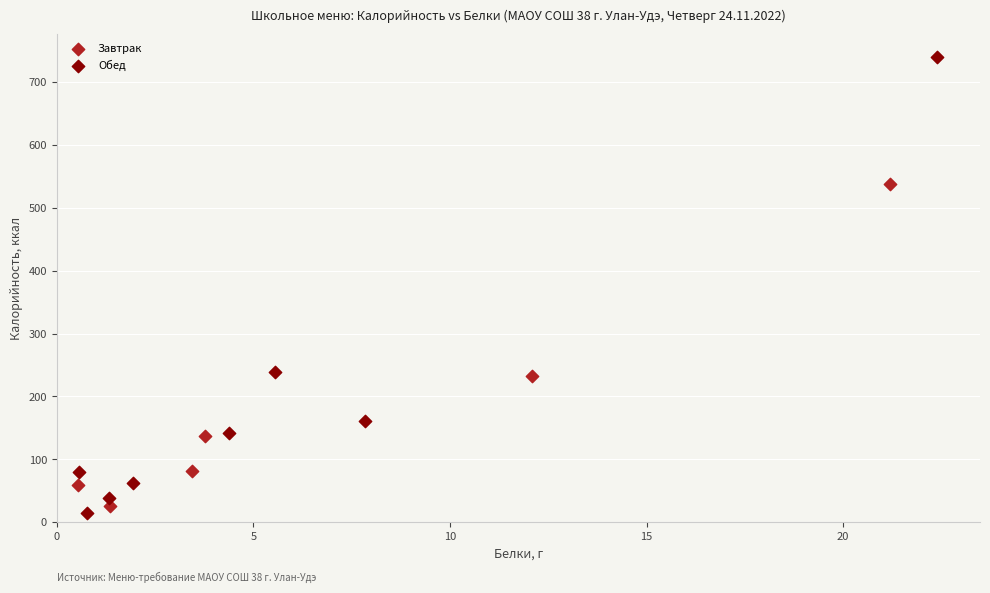

What are all the series names shown in the legend?

Завтрак, Обед